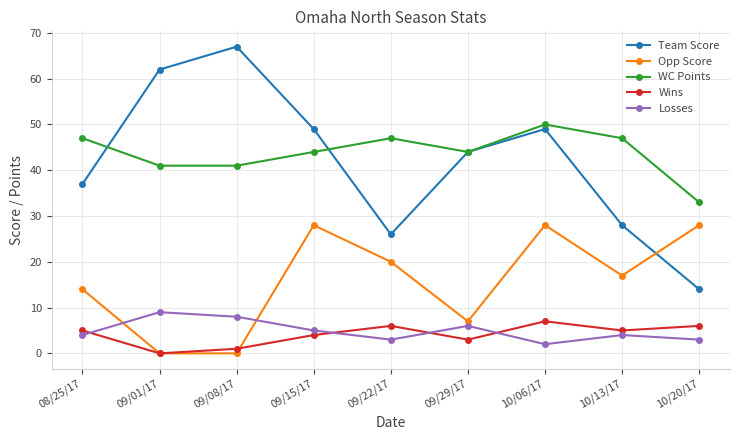

How many interior local peaks does the Losses series have?

3